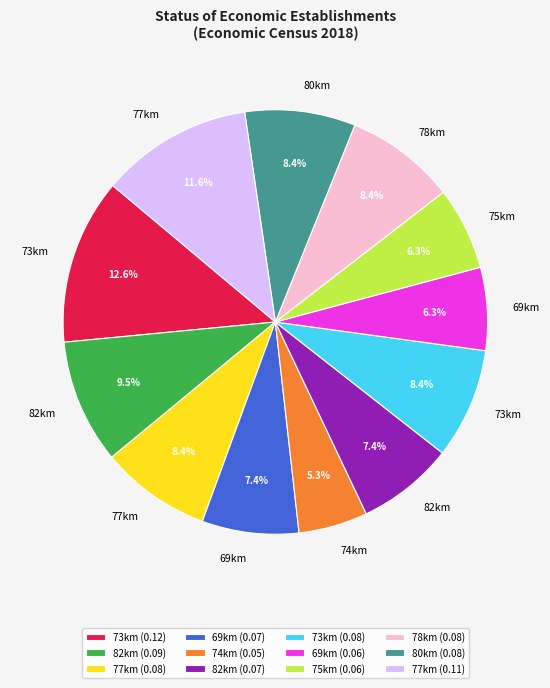

How many slices are in this pie chart?

12